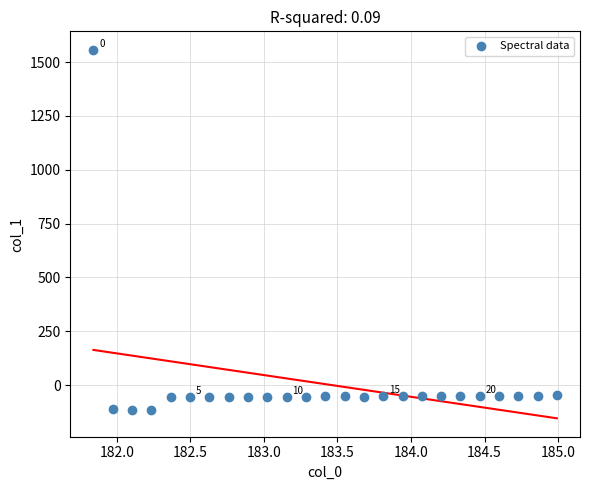

What is the range of Y values (max minus min)?

1673.8